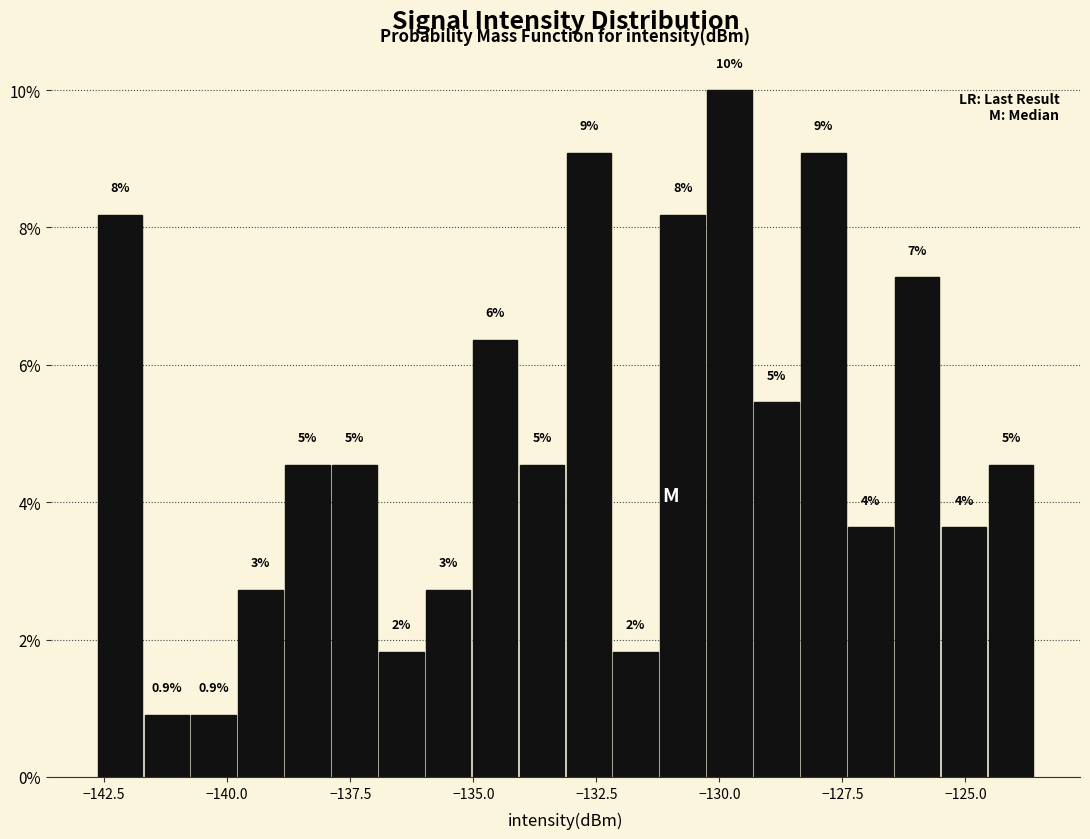

Around what value on the x-axis is the tallest bar? Give the approximate position of its centre, as read against the axis.

-130.0